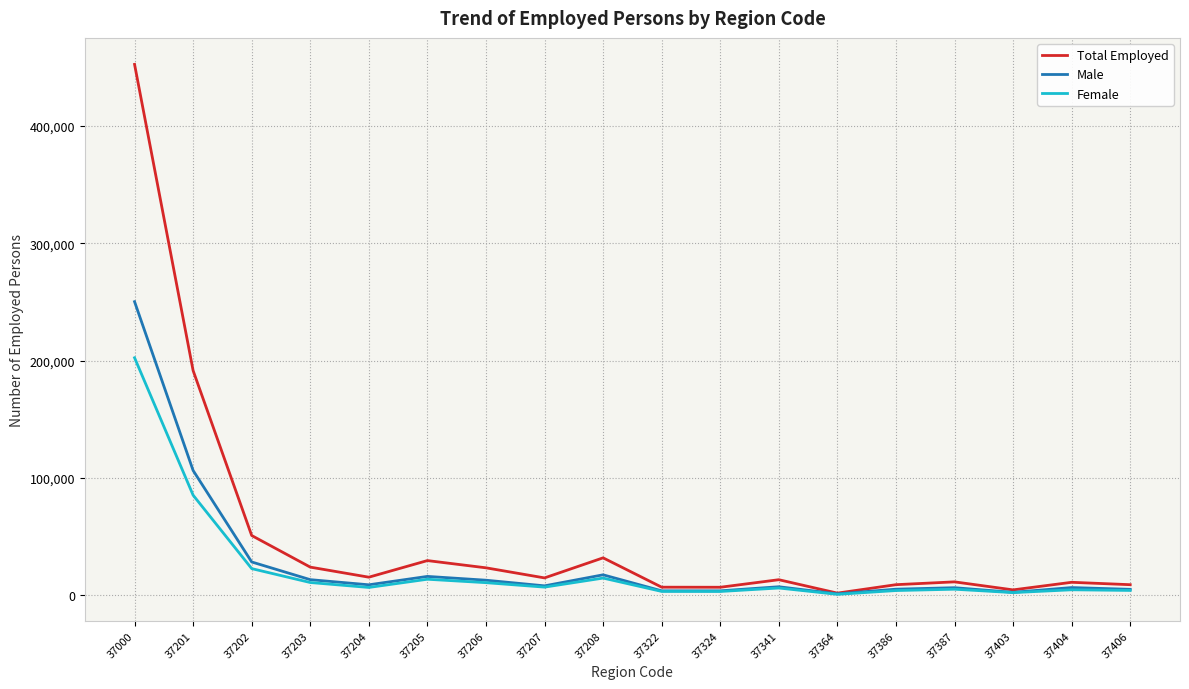

The value of Total Employed at 37208 is 31746. True or false?

True